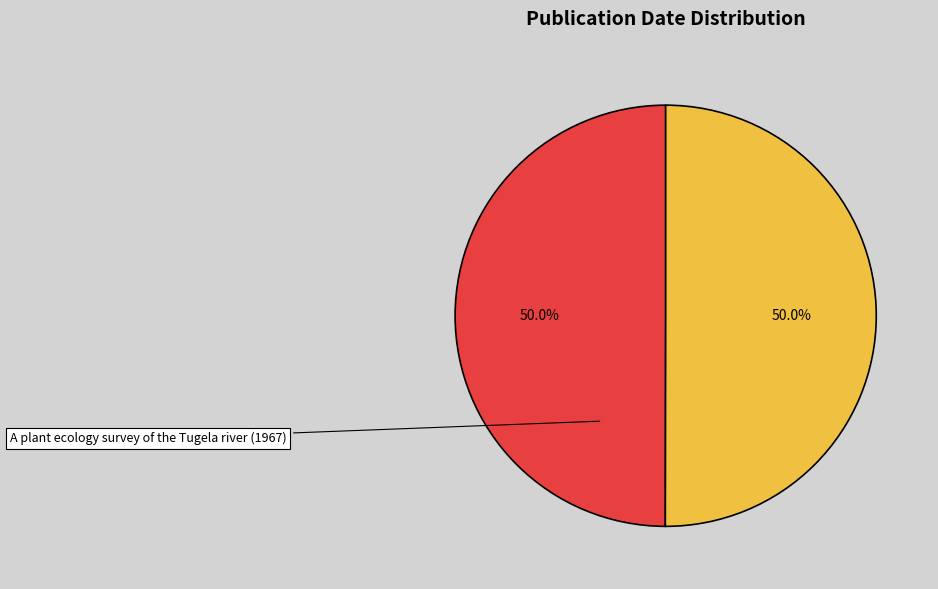

Which slice is the smallest?

Annals of the Missouri Botanical Garden (1965)